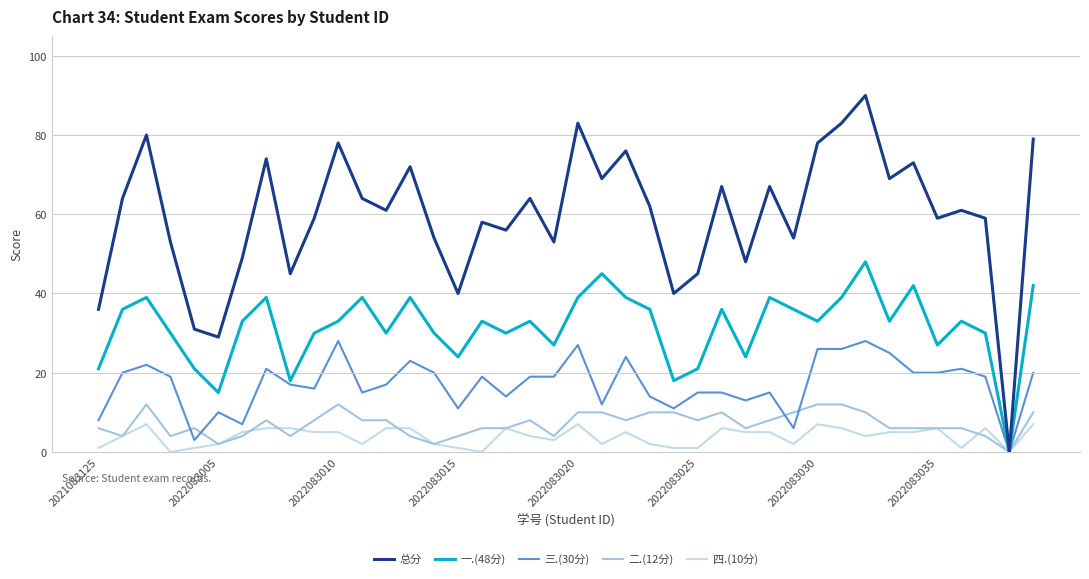

List the series in order of their peak value, lowest first.

四.(10分), 二.(12分), 三.(30分), 一.(48分), 总分